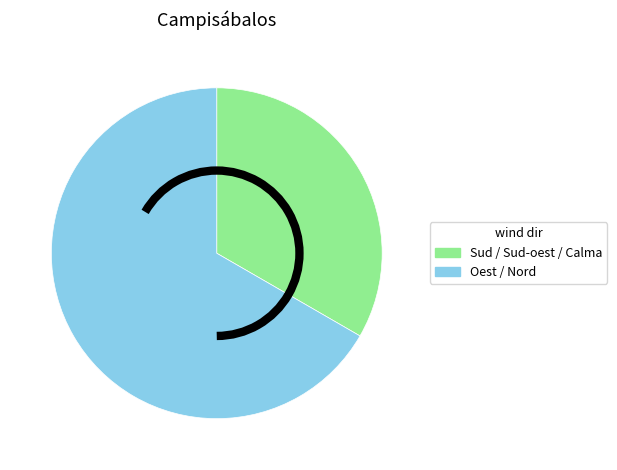

Combined, do Oest / Nord and Sud / Sud-oest / Calma account for over 50%?

Yes